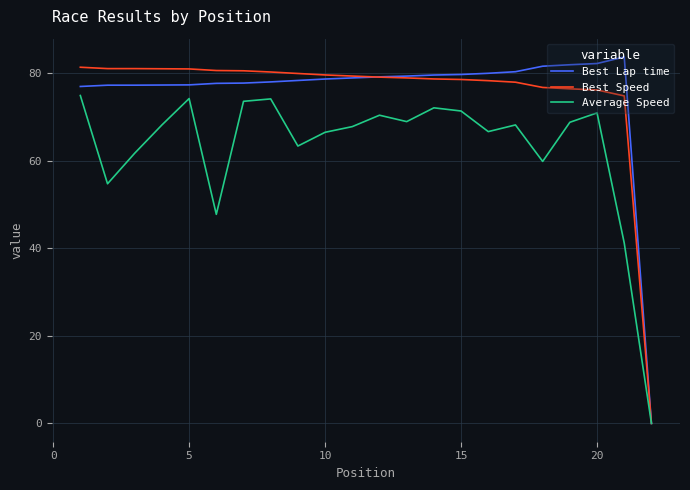

What is the maximum value for Best Speed?

81.4